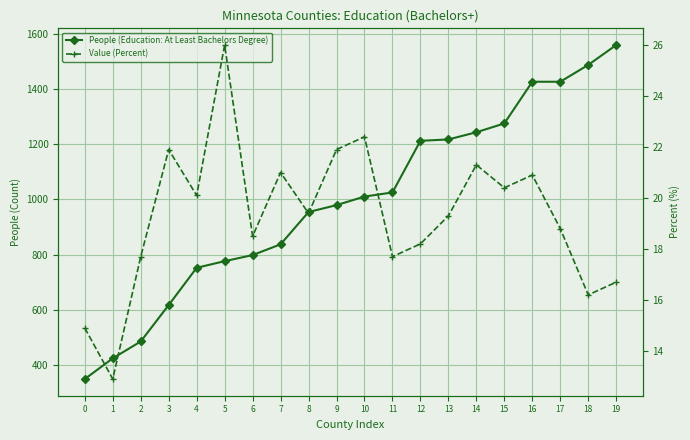

Rank the series by their maximum value, from highest to lowest.

People (Education: At Least Bachelors Degree), Value (Percent)